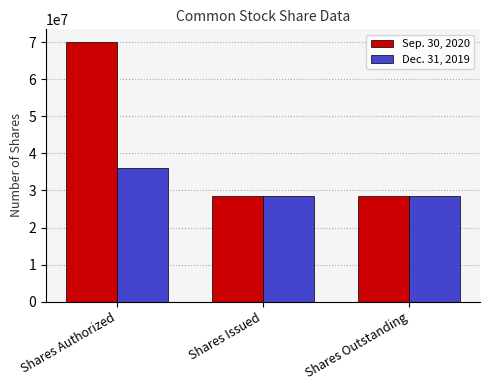

How many distinct data groups are displayed?

2